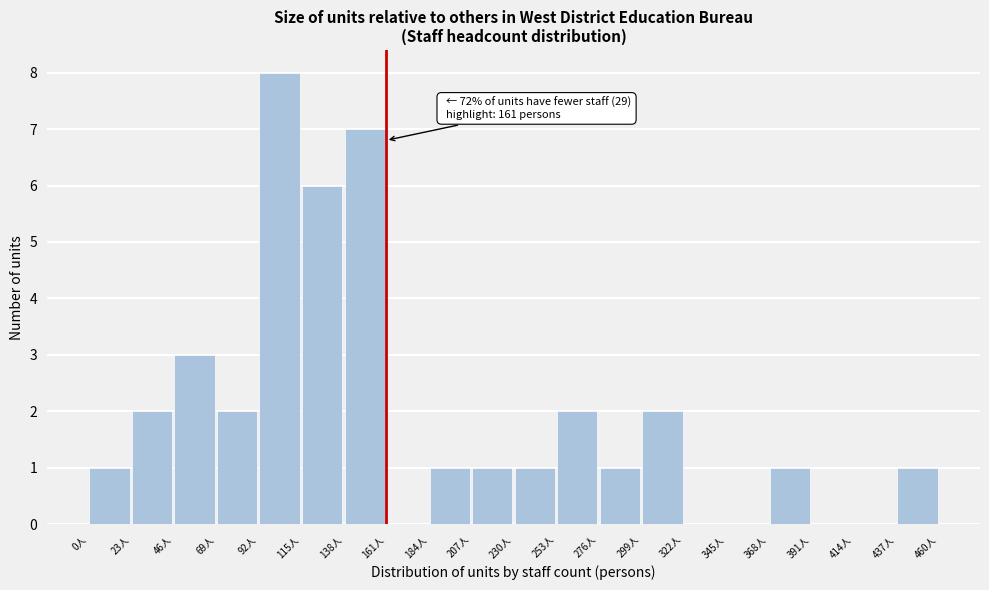

Over which range of the x-axis is the bar tallest?

92 to 115